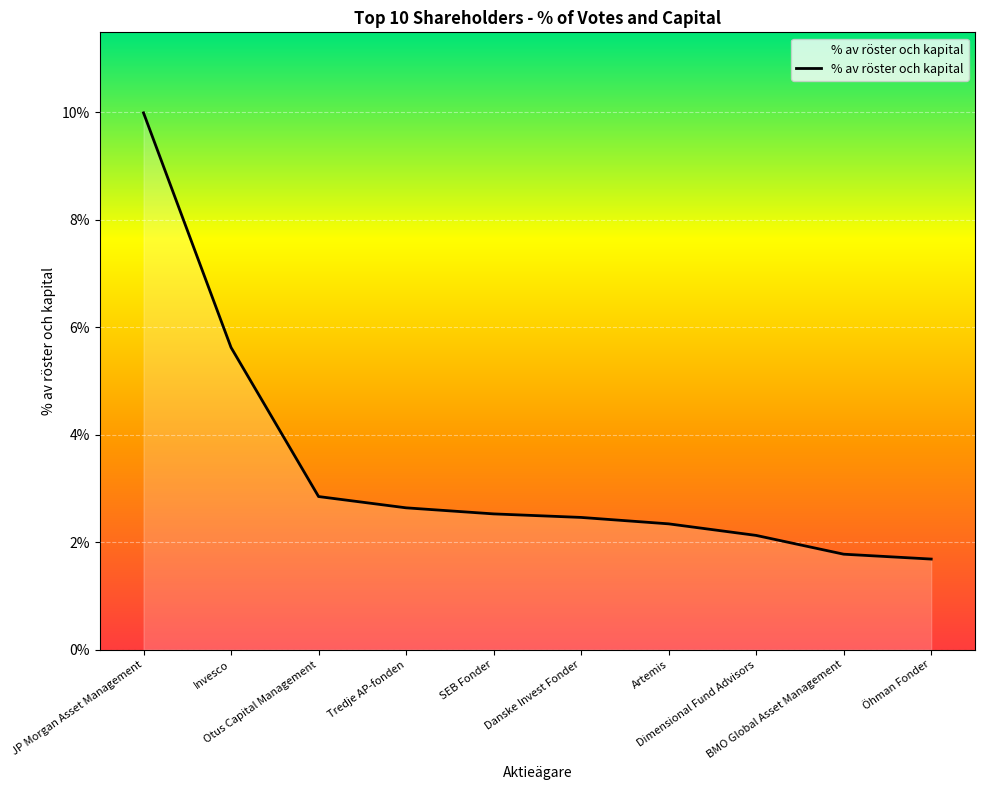

List the labels in order of value, largest first.

JP Morgan Asset Management, Invesco, Otus Capital Management, Tredje AP-fonden, SEB Fonder, Danske Invest Fonder, Artemis, Dimensional Fund Advisors, BMO Global Asset Management, Öhman Fonder